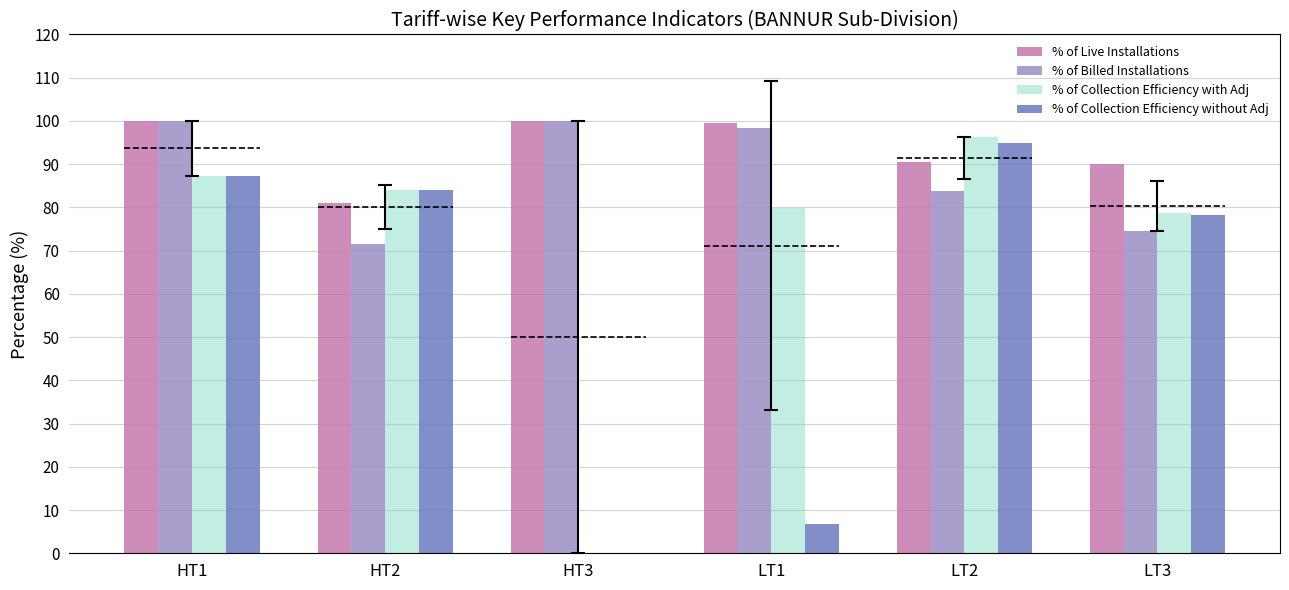

How many data points does each series have?

6